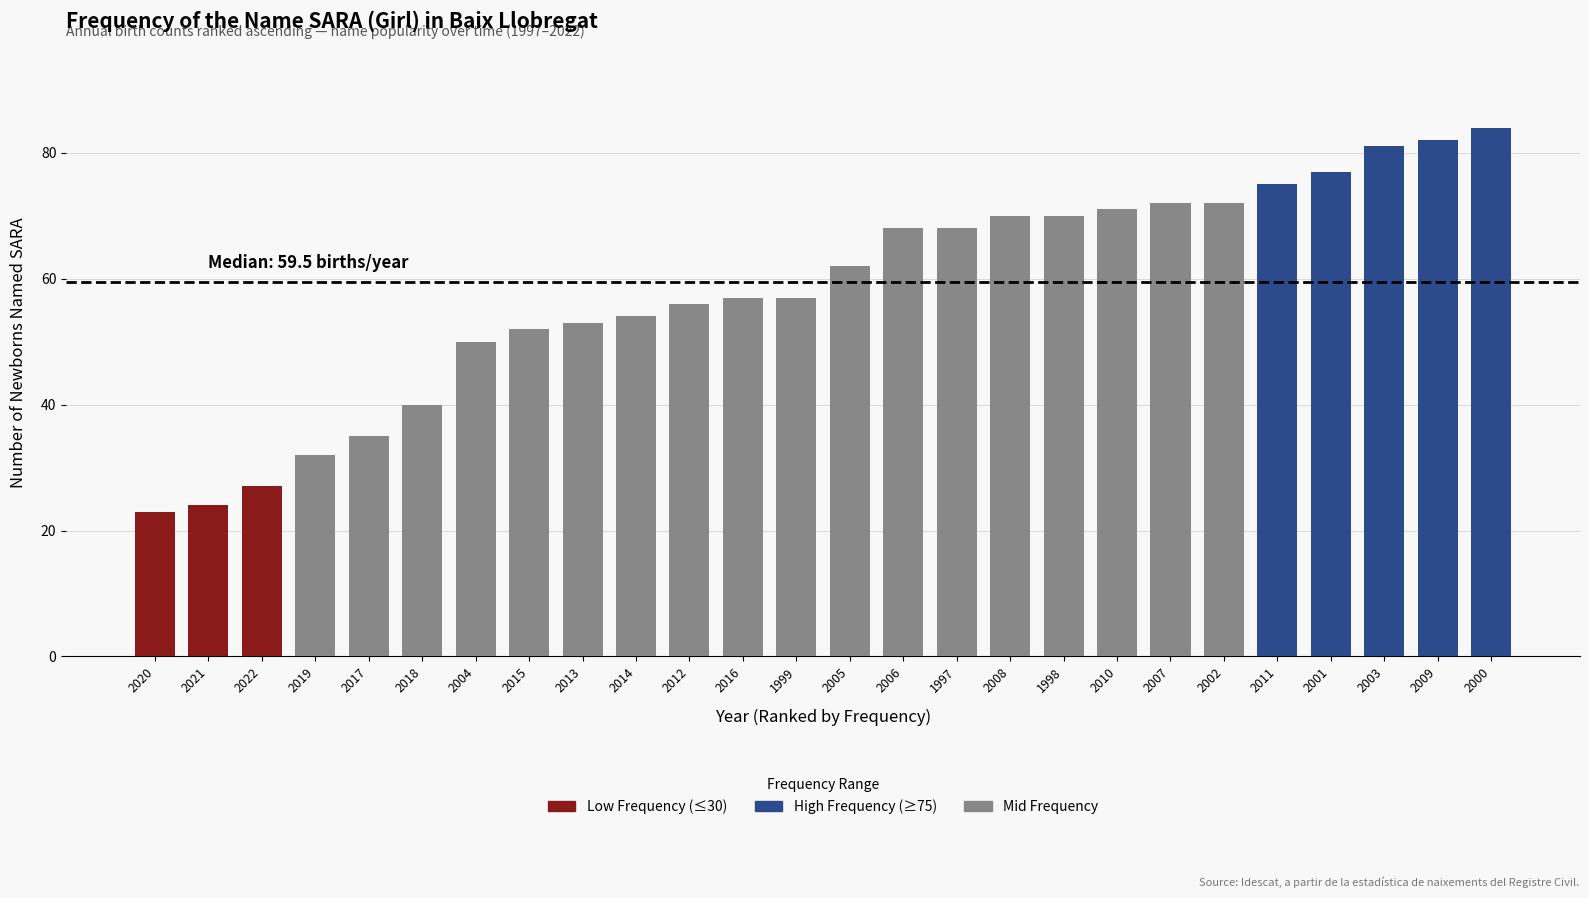

Count the number of data series in this chart.

1